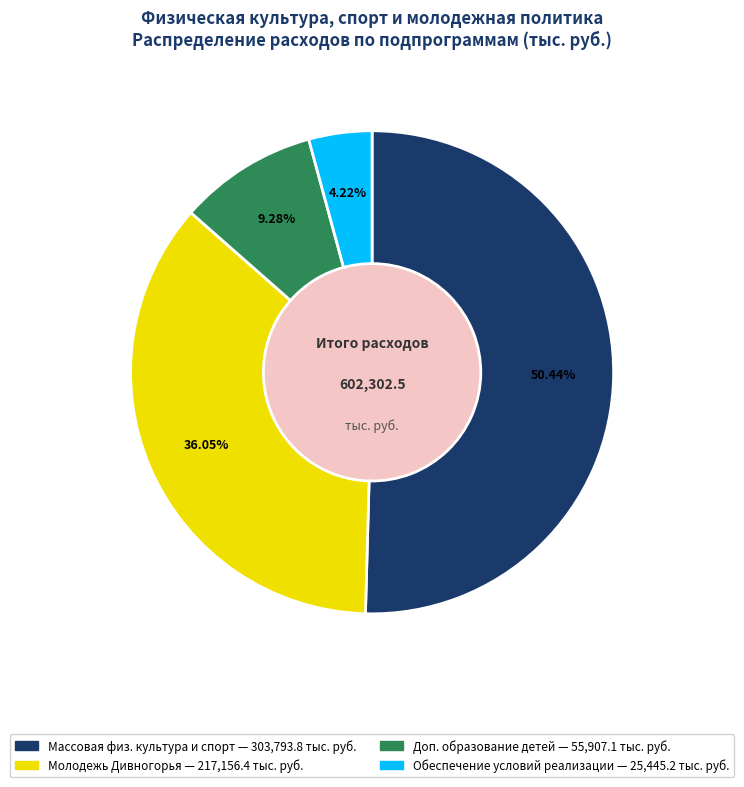

How many slices are in this pie chart?

4